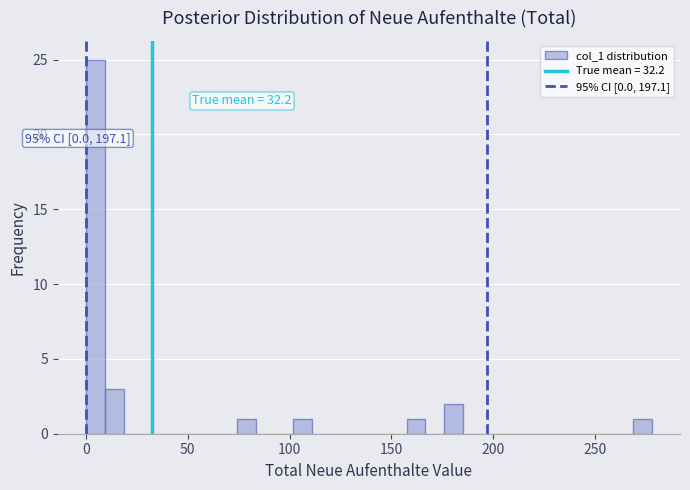

Read against the x-axis, roughly where is the centre of the tallest bar?

5